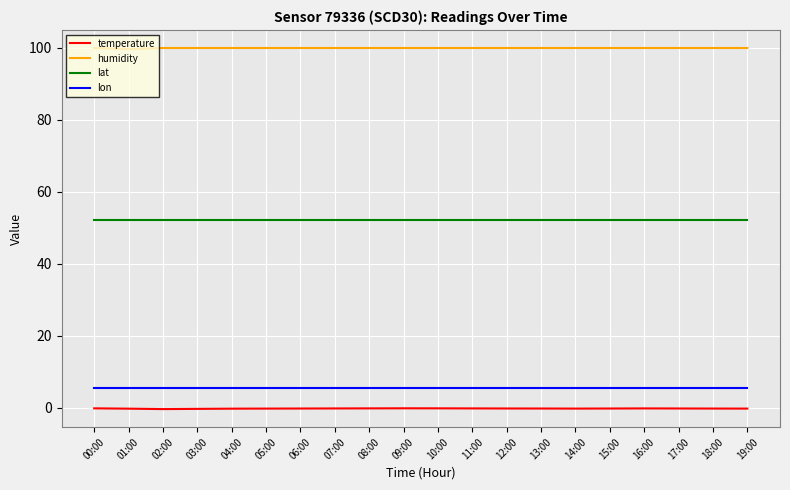

Read the lon value at 16:00.

5.4